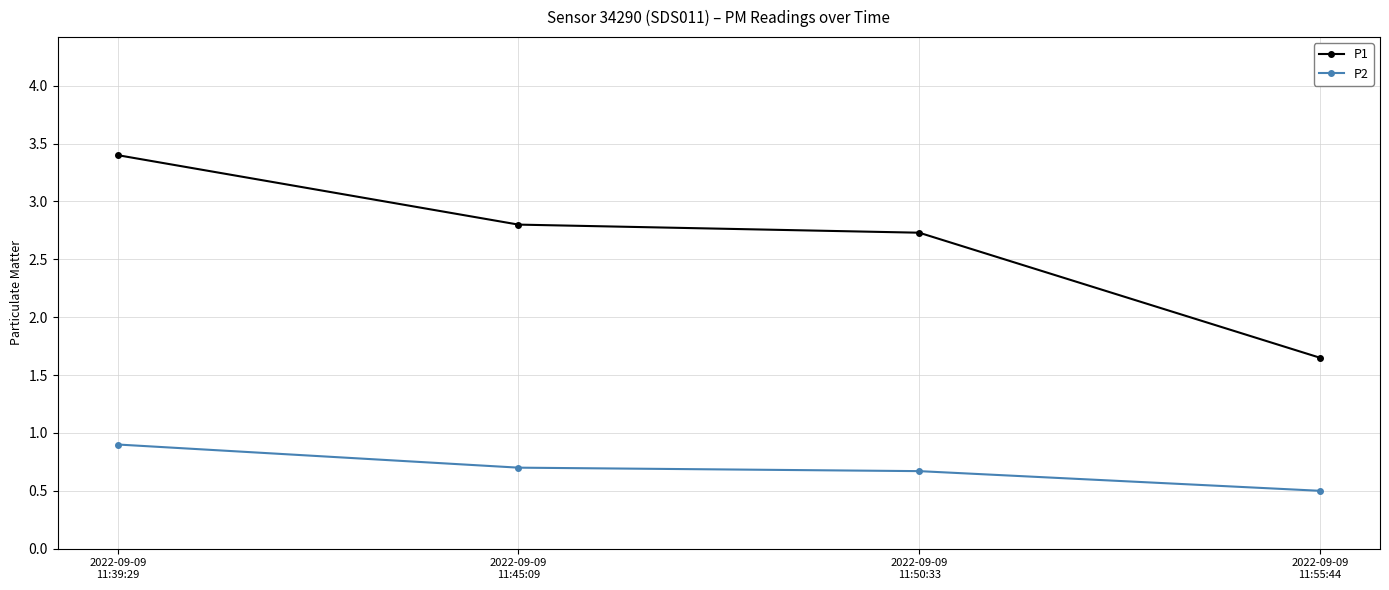

What position from the right is 2022-09-09
11:39:29?

4